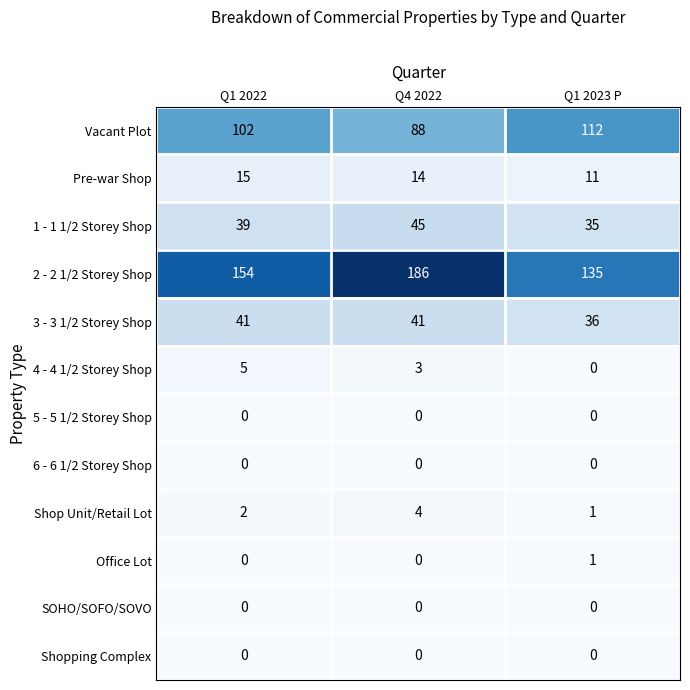

The 2 - 2 1/2 Storey Shop series shows 267 at Q4 2022. True or false?

False